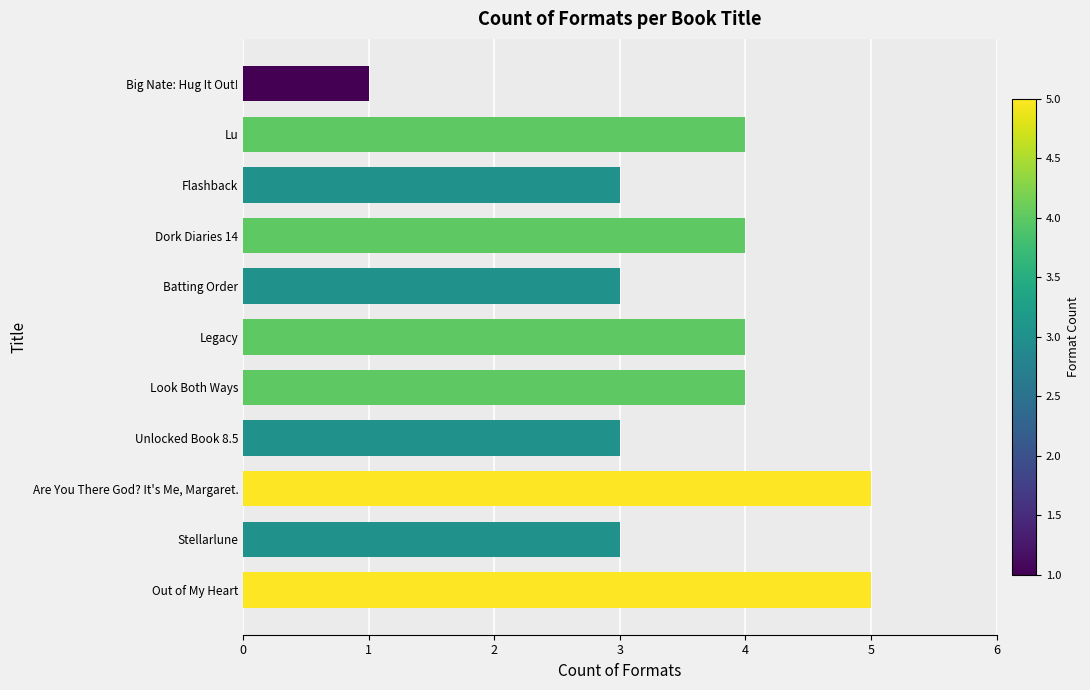

Count the number of categories in the chart.

11